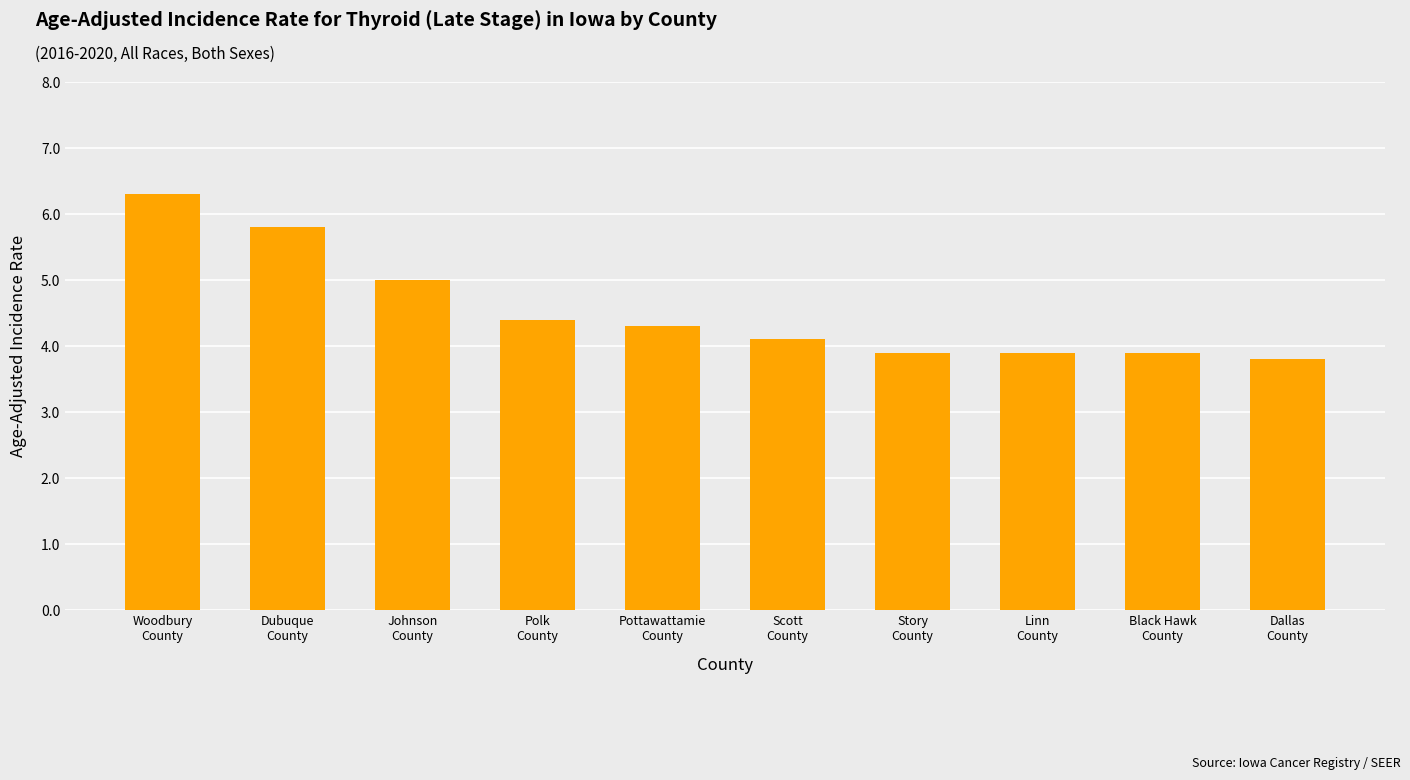

The chart shows a value of 1.3 at Scott
County. True or false?

False